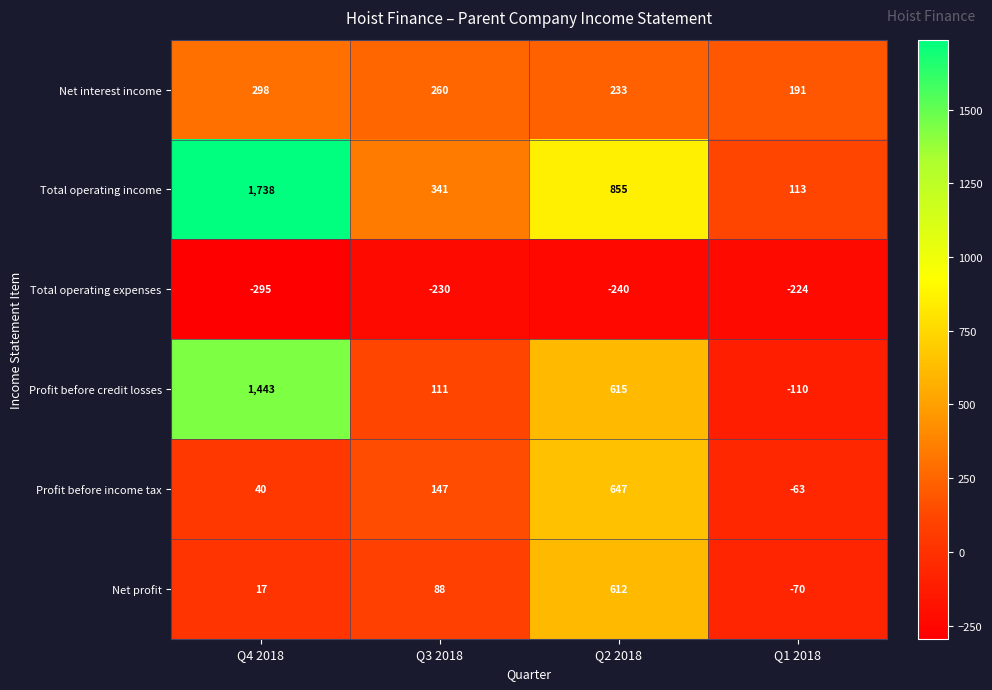

Which label corresponds to the smallest value in the chart?

Q4 2018